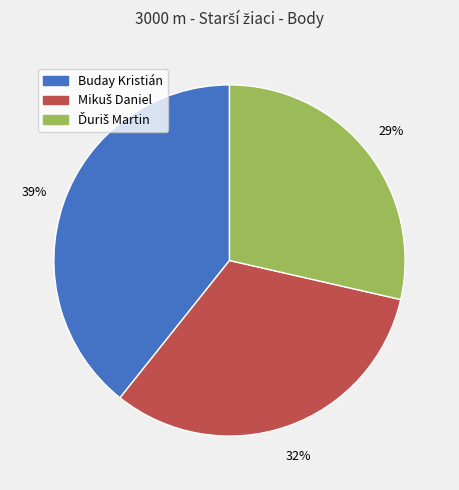

Which slice is the largest?

Buday Kristián